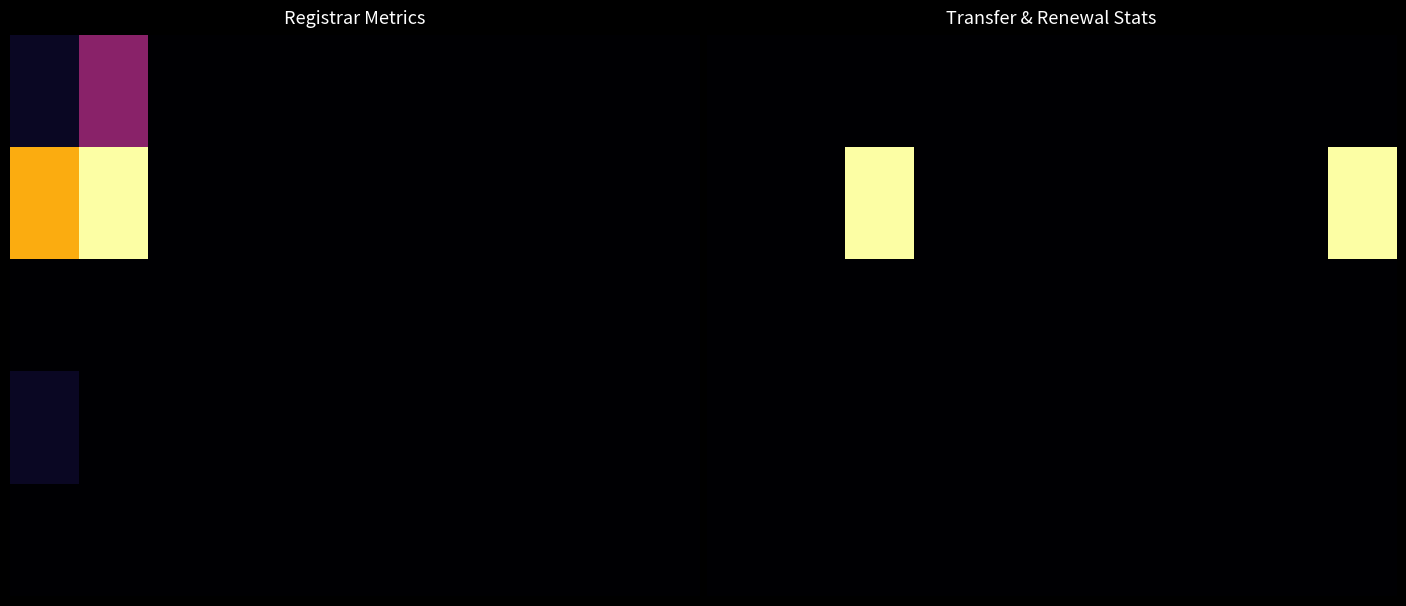

At which category is the sum across all series the highest?

2